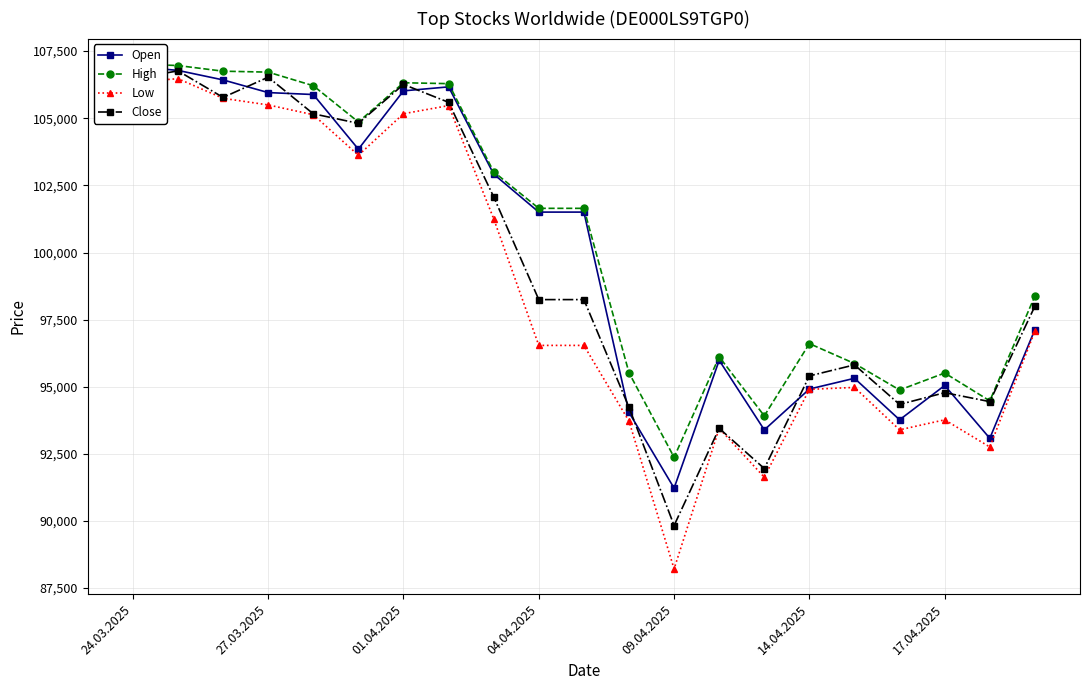

The value of Low at 24.03.2025 is 33349. True or false?

False